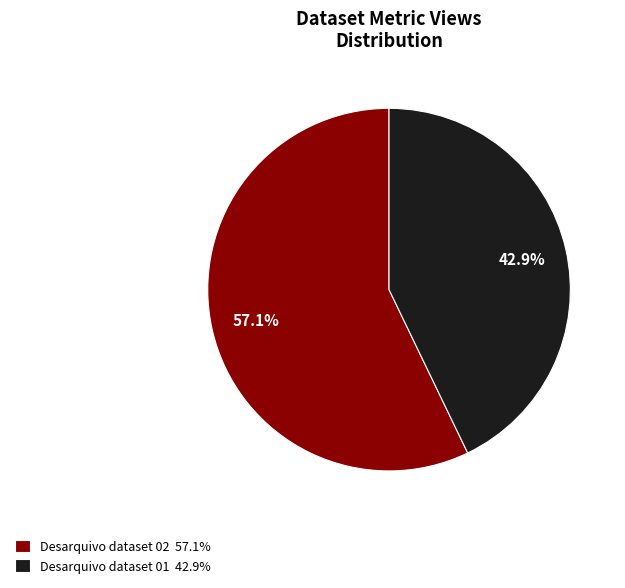

True or false: Desarquivo dataset 01 accounts for 43% of the total.

True